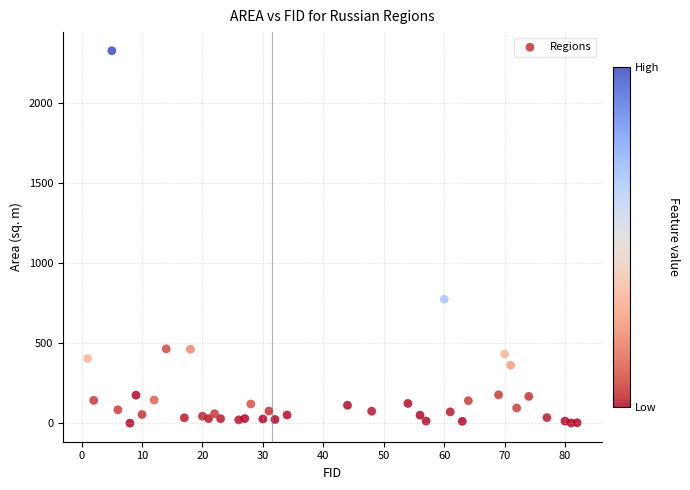

What is the range of Y values (max minus min)?

2324.8